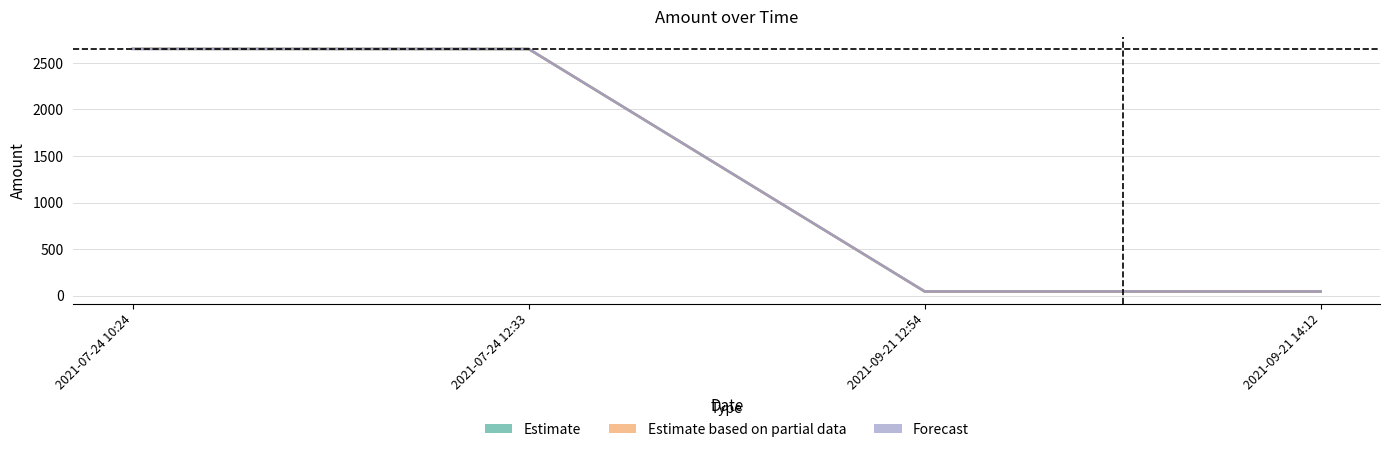

True or false: Estimate and Estimate based on partial data intersect in this chart.

False